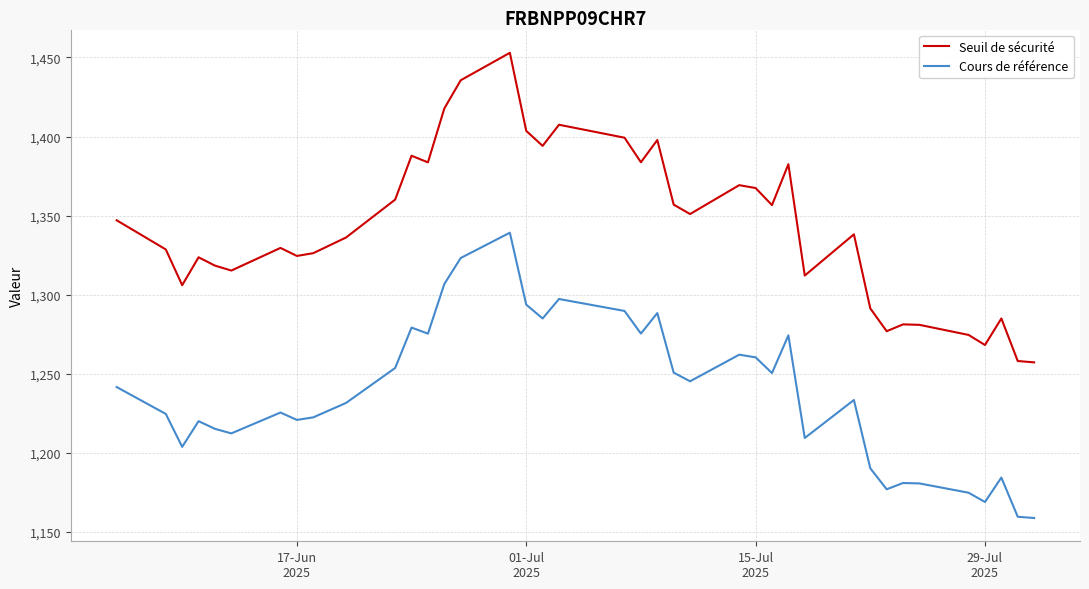

What is the difference between the maximum and minimum values in the Seuil de sécurité series?

195.9